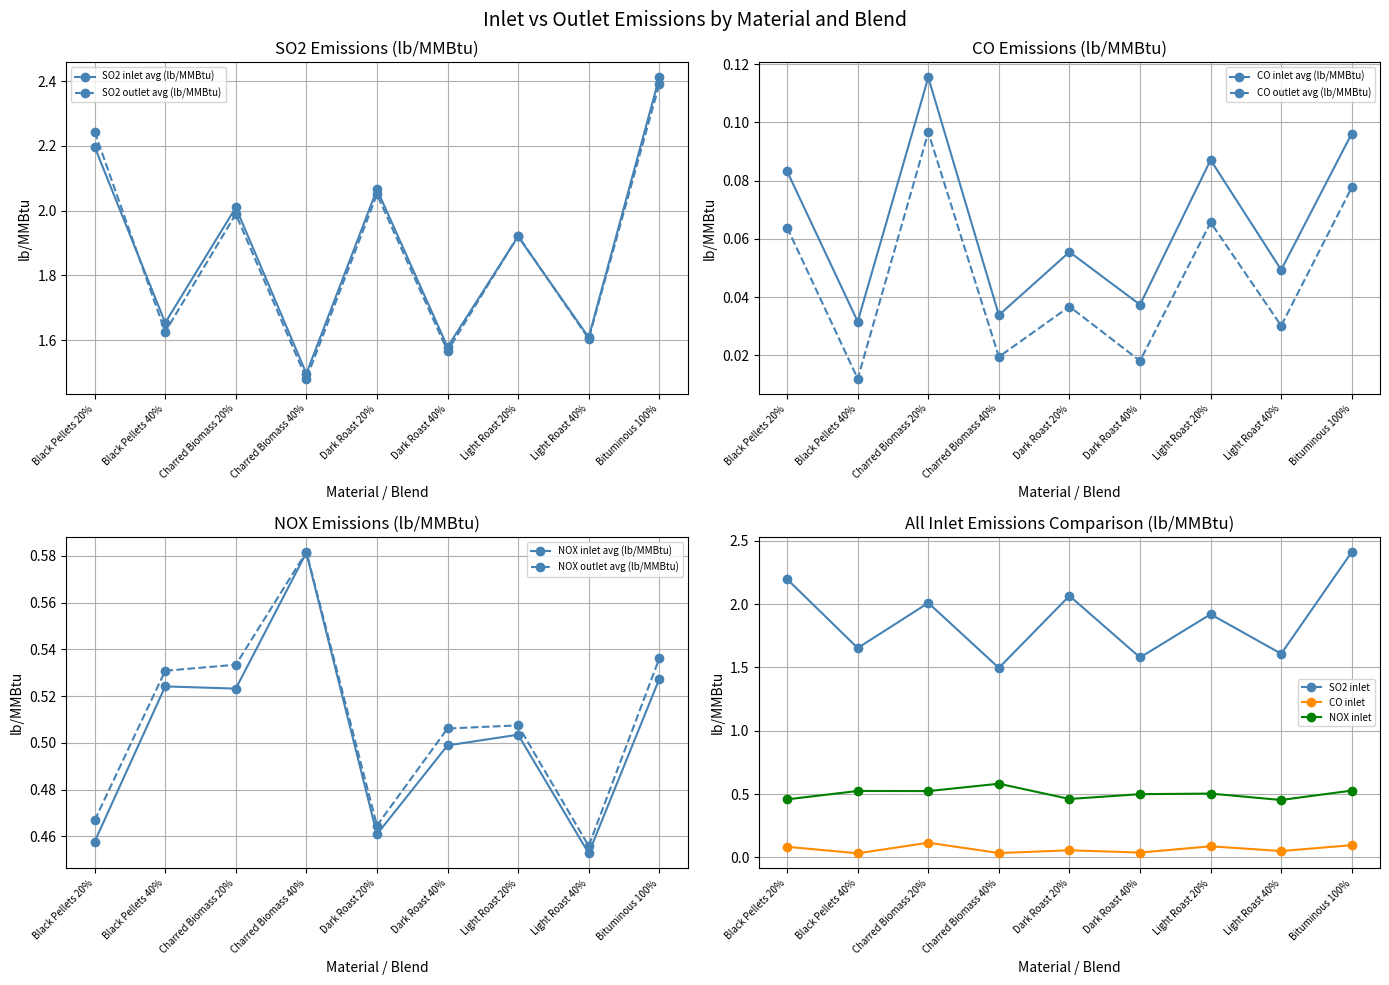

At how many categories does at least one series exceed 0?

9